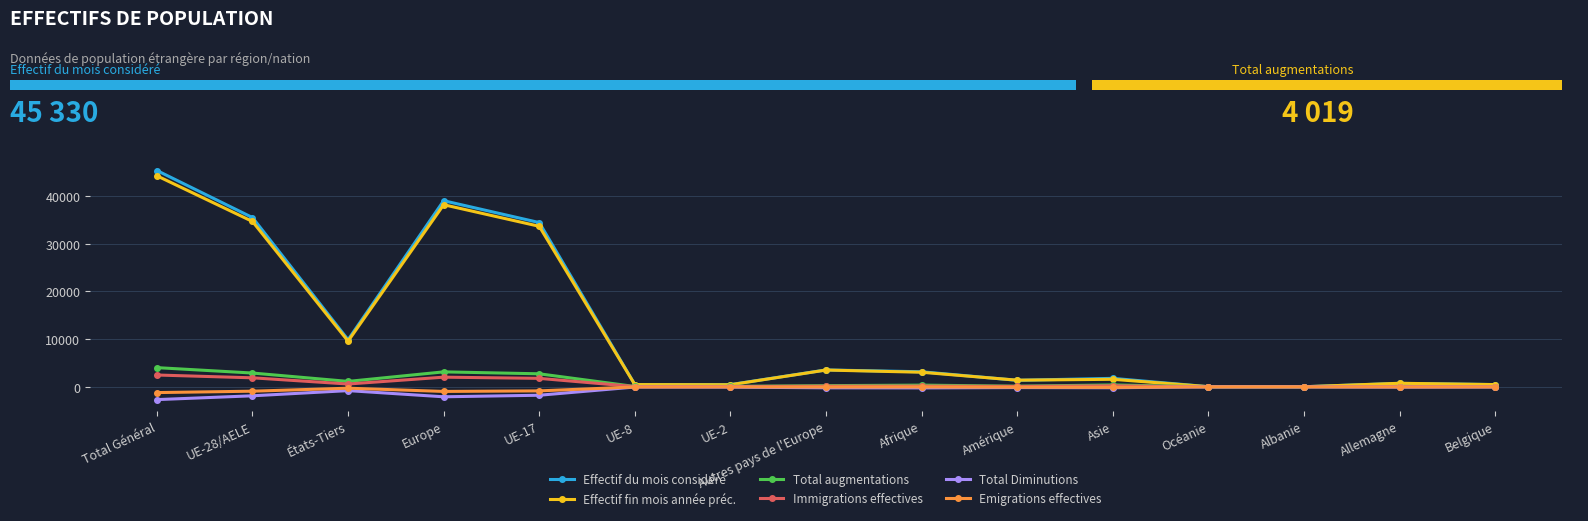

How many bars are there in total?

90